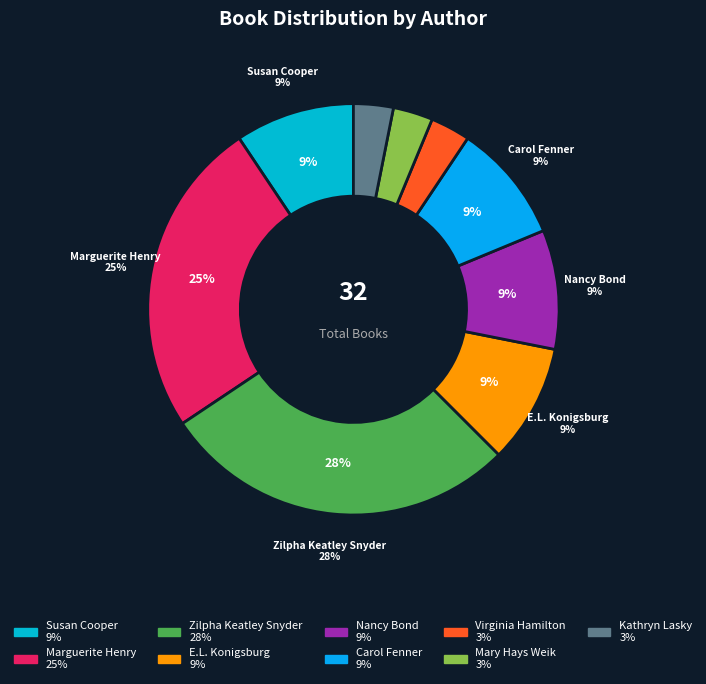

How much of the chart is everything except Susan Cooper?

90.6%